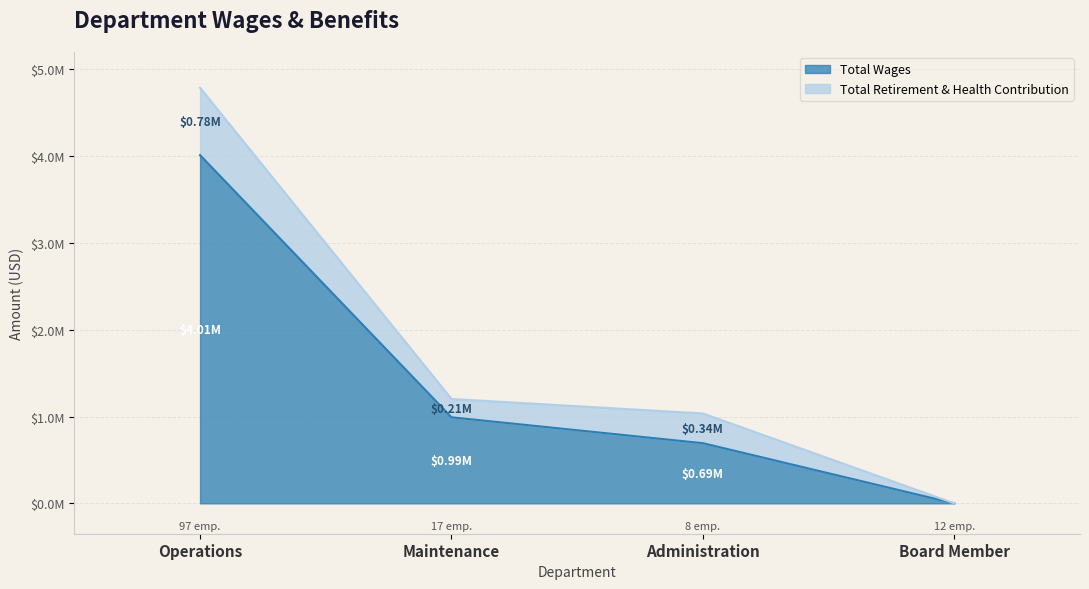

List the labels in order of value, largest first.

Operations, Maintenance, Administration, Board Member